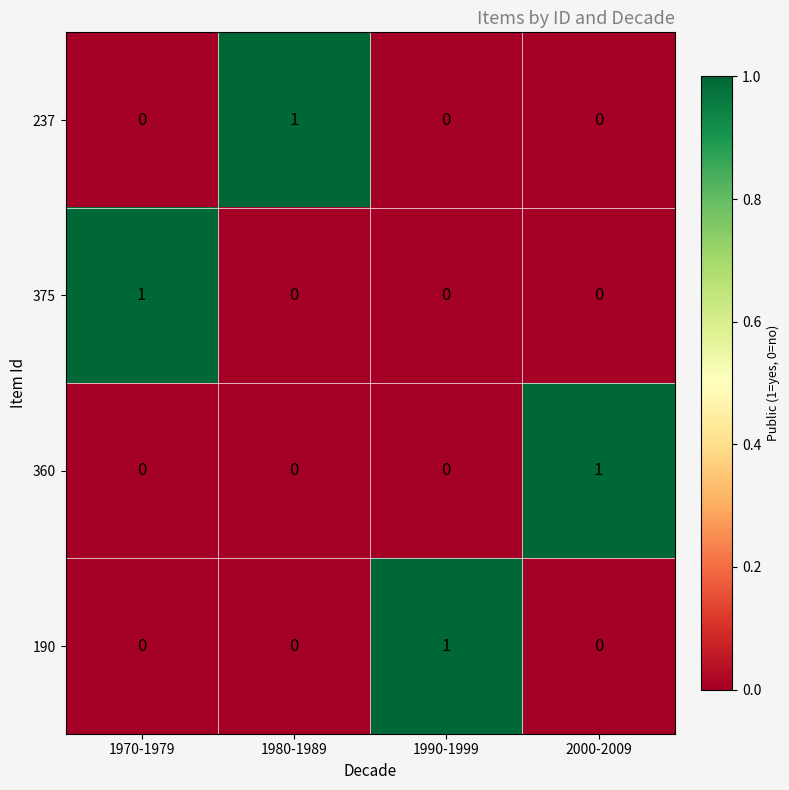

At how many categories does at least one series exceed 0?

4